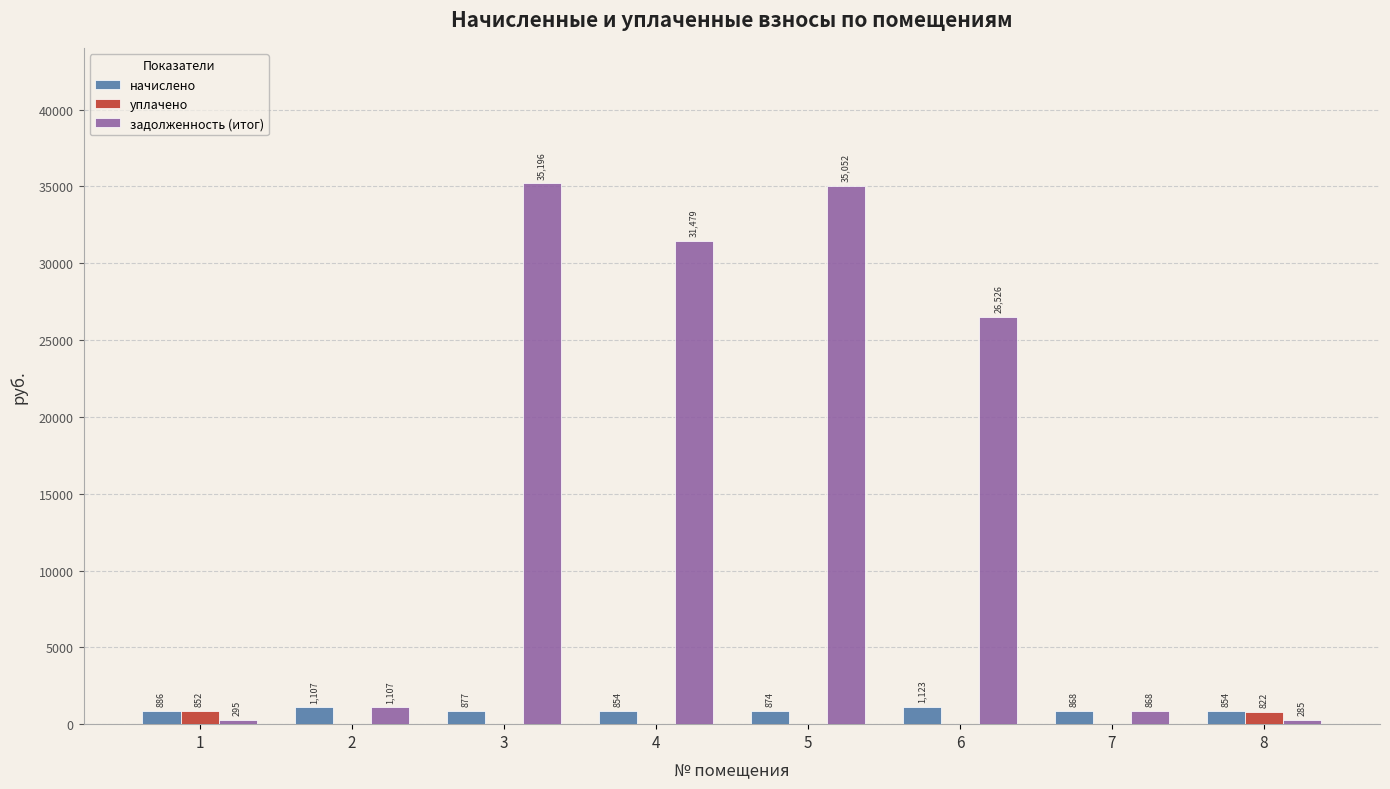

What is the maximum value shown in the chart?

35196.1